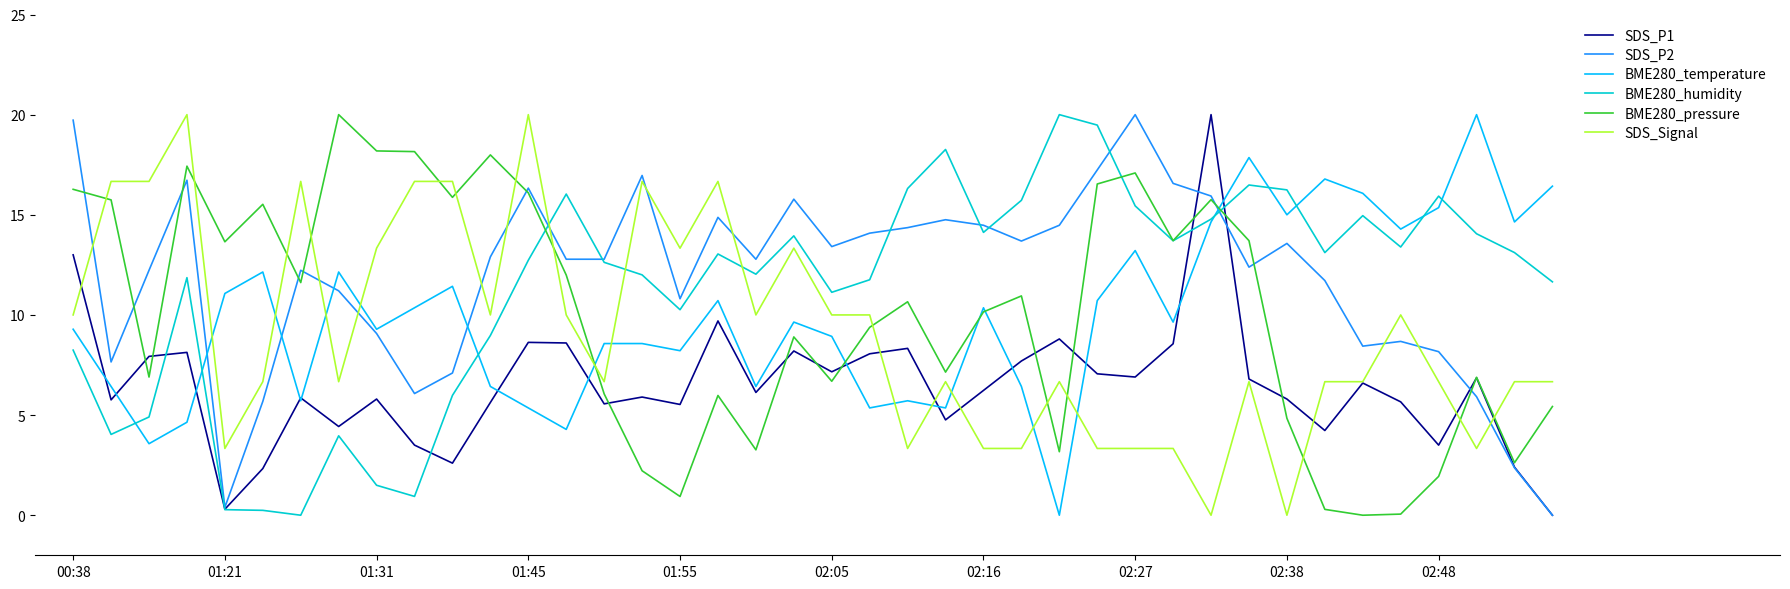

After their last crossing, which series has the higher values: BME280_temperature or SDS_Signal?

BME280_temperature